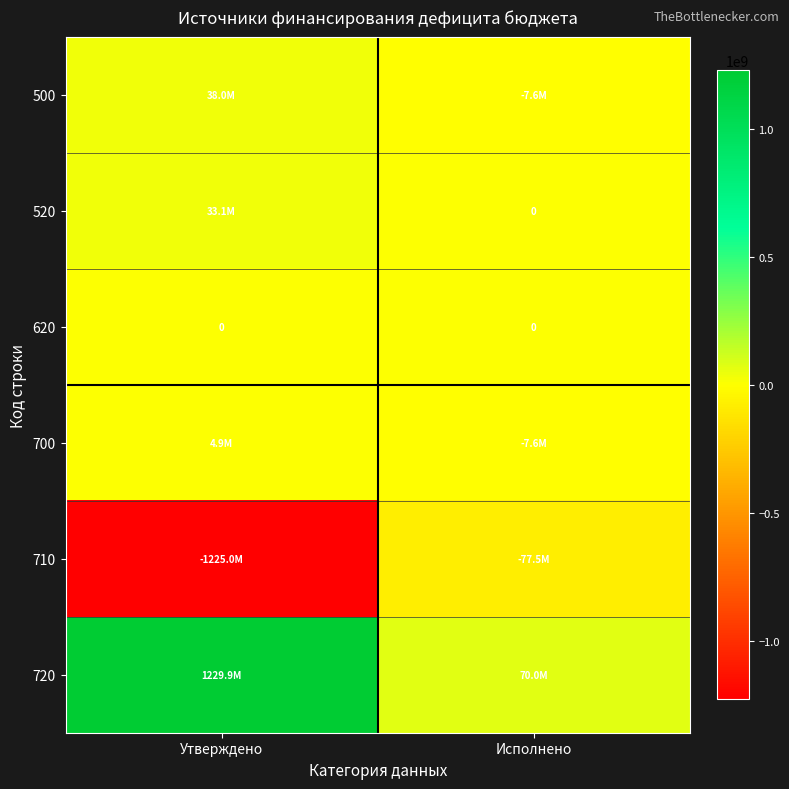

Which label corresponds to the largest value in the chart?

Утверждено